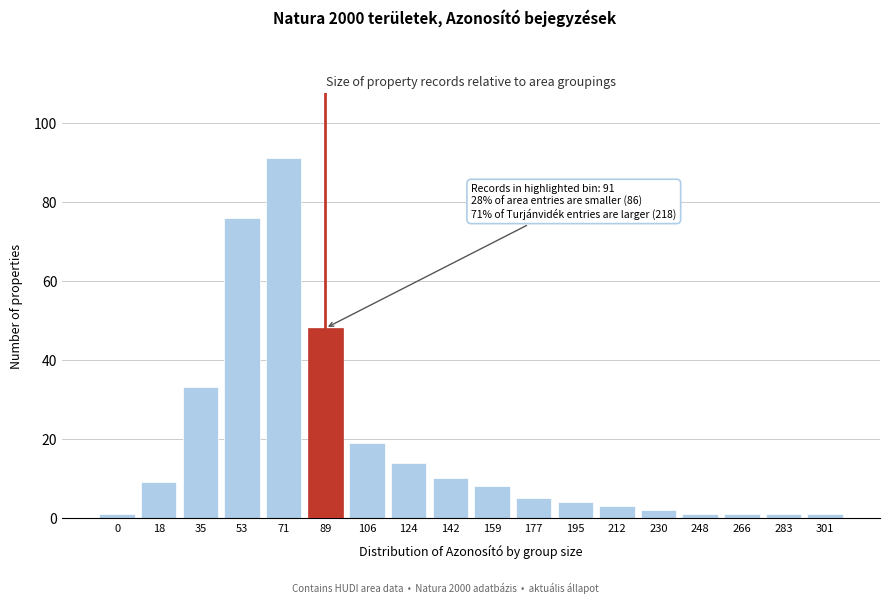

Reading left to right, list all the values displayed in this chart.

0=1	18=9	35=33	53=76	71=91	89=48	106=19	124=14	142=10	159=8	177=5	195=4	212=3	230=2	248=1	266=1	283=1	301=1